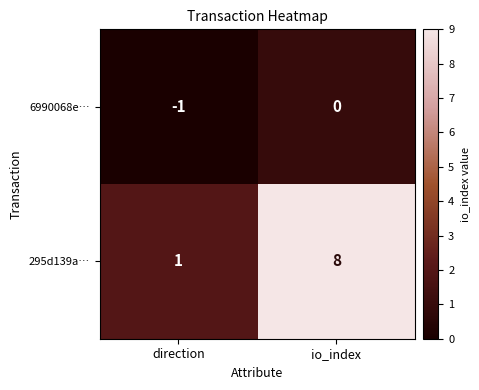

How many values in the 6990068e… series are below 0?

1